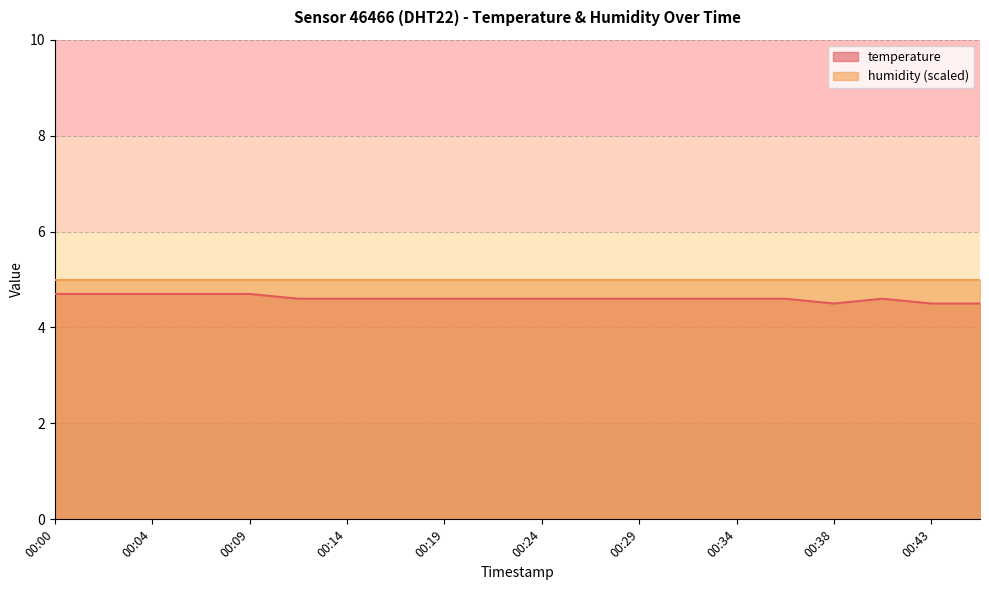

True or false: the data shows 3.1 at 00:29.

False